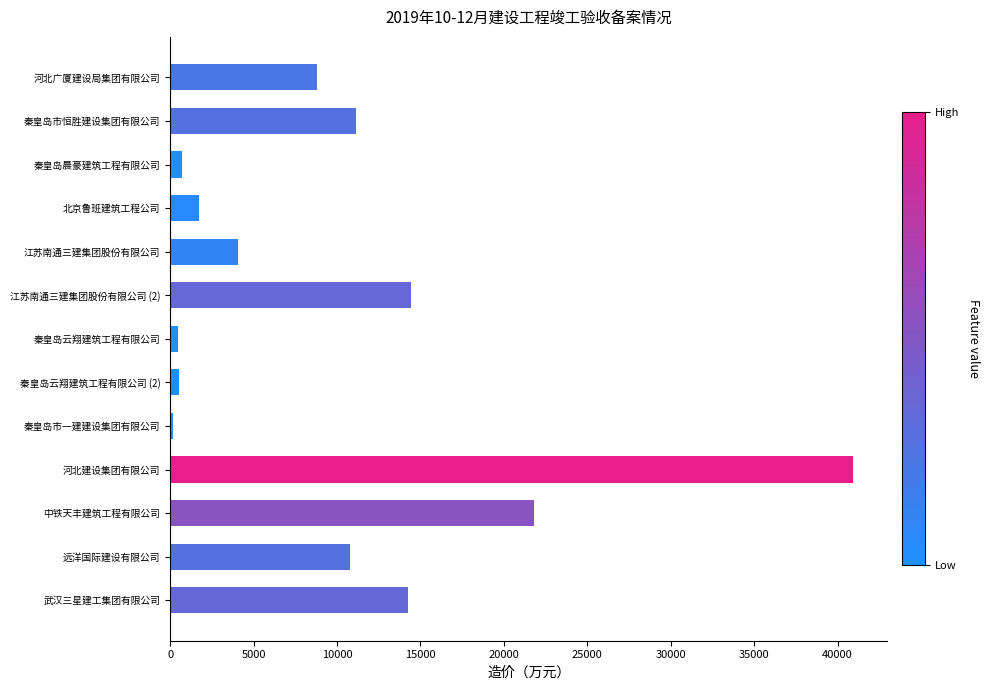

What is the average value?

9984.2